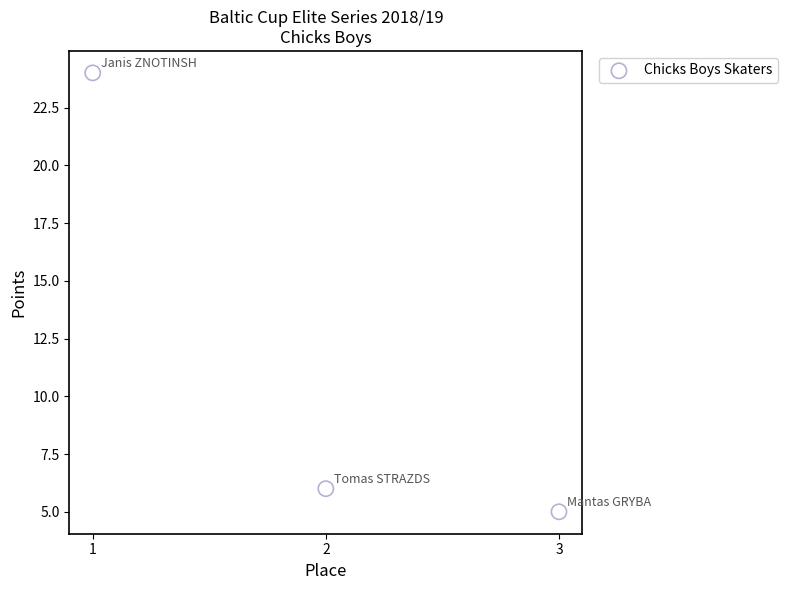

What is the average Y value?

12